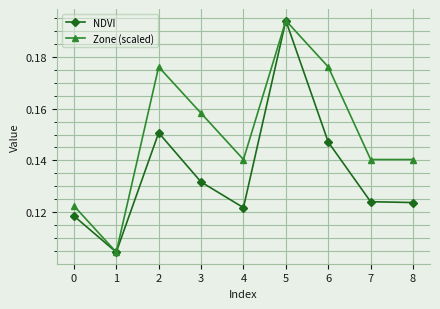

At which category is the sum across all series the highest?

5